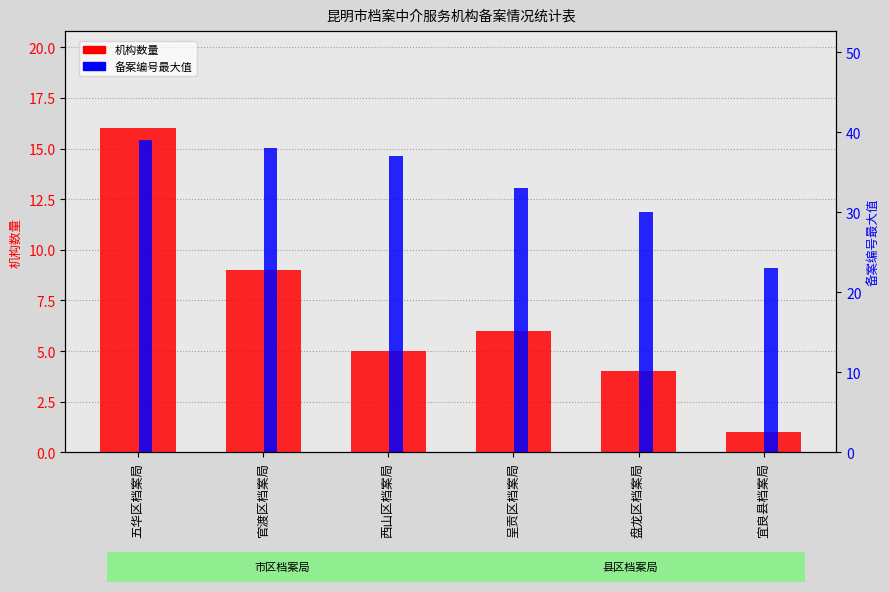

Between 五华区档案局 and 官渡区档案局, which series saw the biggest shift?

机构数量